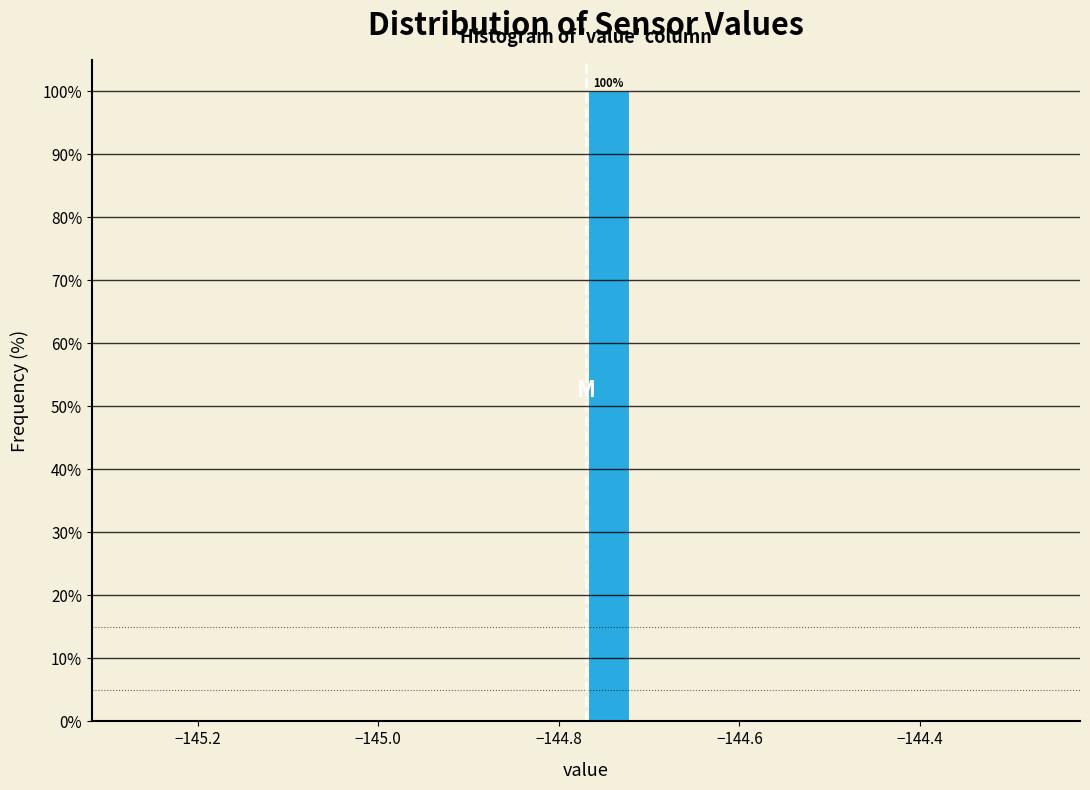

Read against the x-axis, roughly where is the centre of the tallest bar?

-144.74